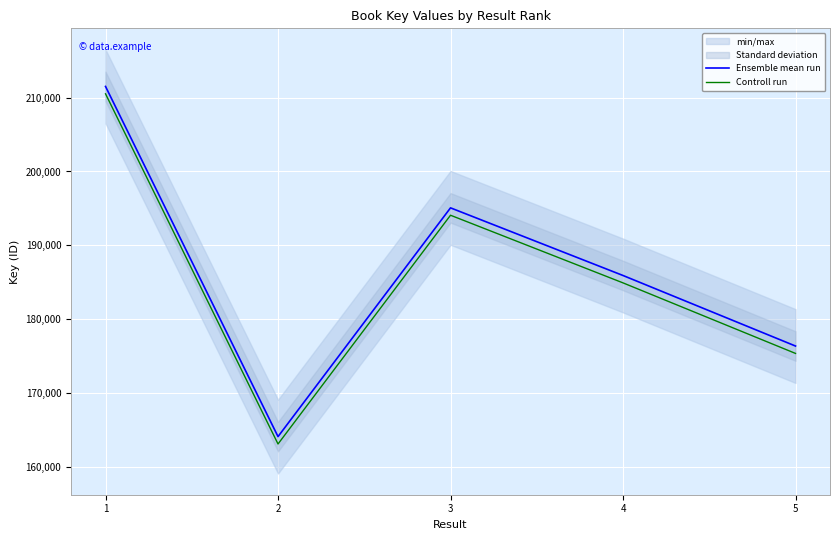

List the series in order of their peak value, lowest first.

Controll run, Ensemble mean run